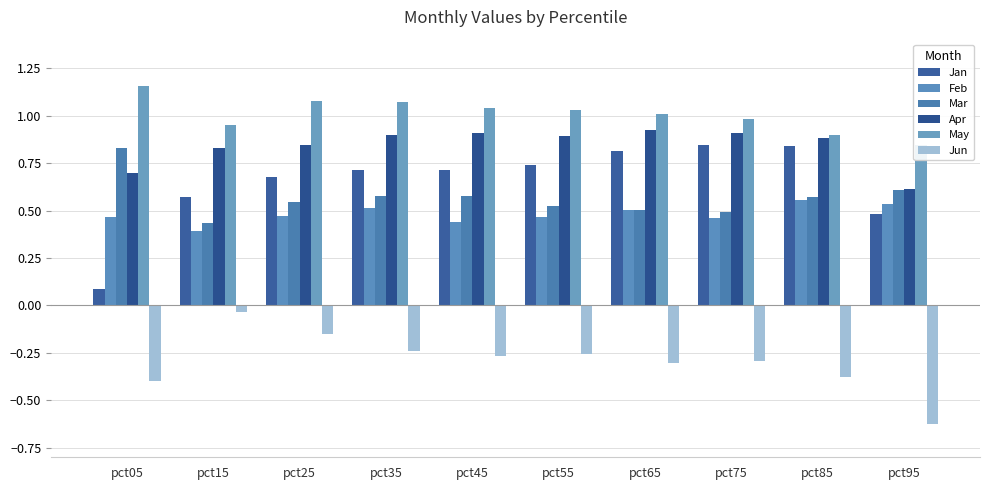

At which label does Mar reach its minimum?

pct15